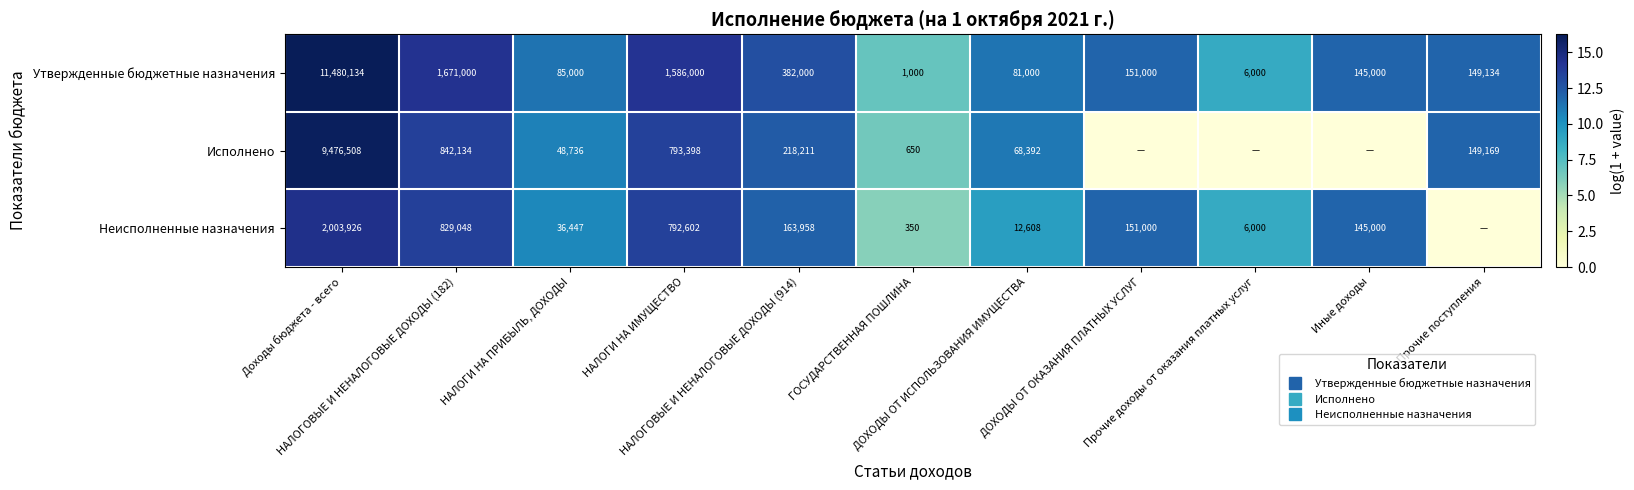

Where is Неисполненные назначения nearest to the value 7?

ГОСУДАРСТВЕННАЯ ПОШЛИНА